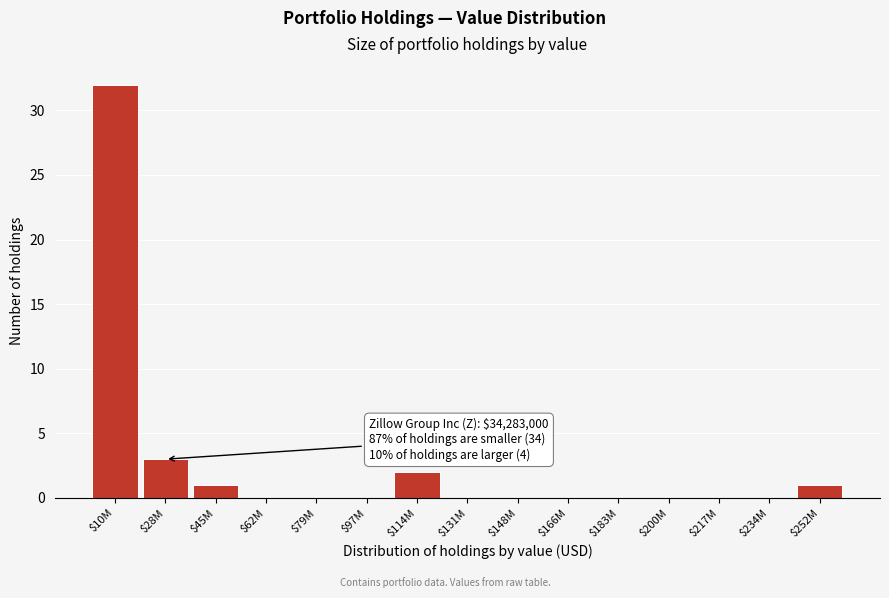

Is it true that the value at $217M is 12?

False